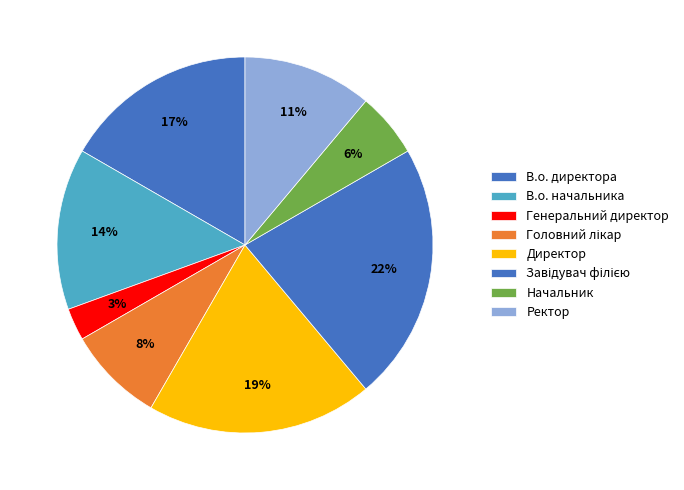

Is there any slice that represents more than half of the pie?

No